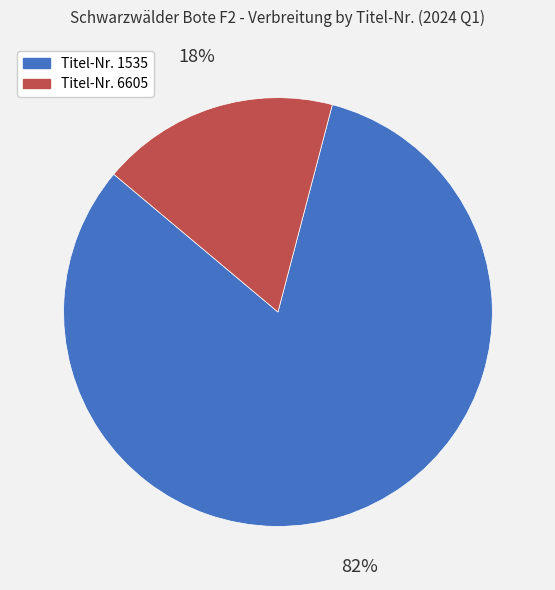

What percentage is the Titel-Nr. 6605 slice, to the nearest percent?

18%